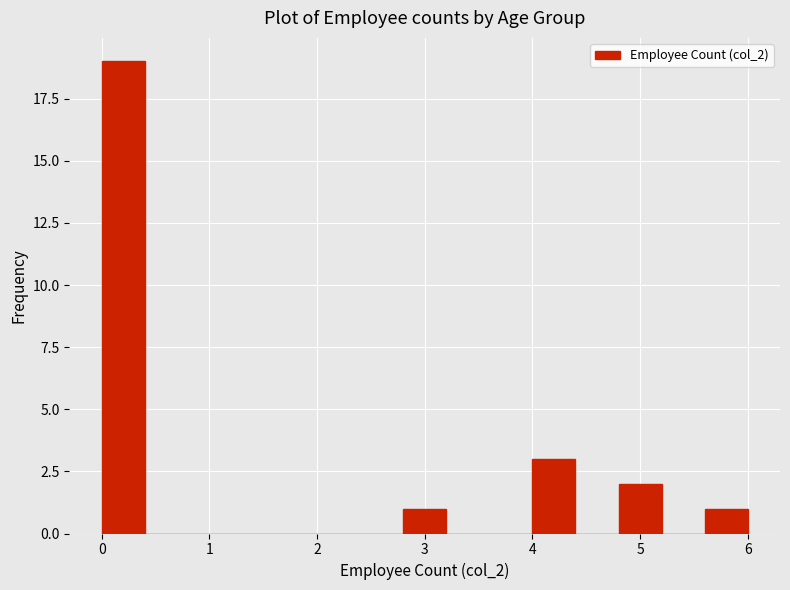

Over which range of the x-axis is the bar tallest?

0.0 to 0.4